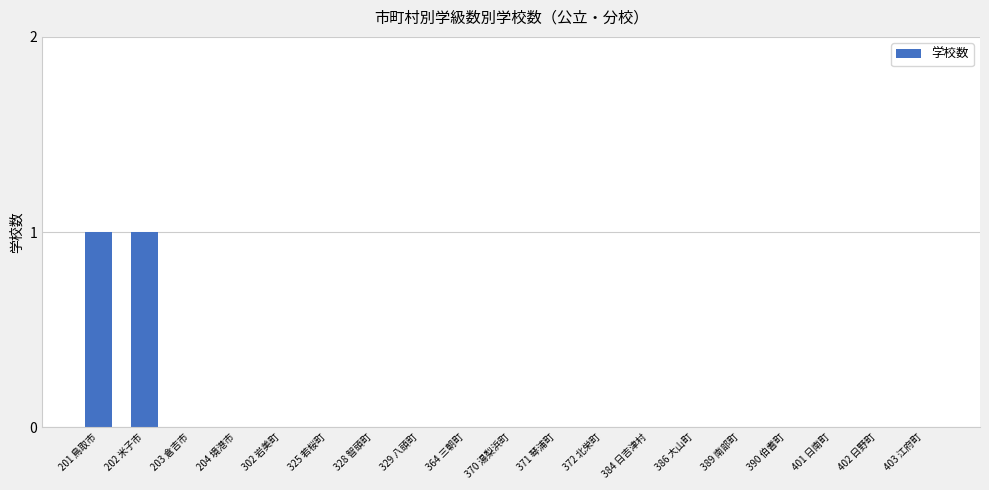

Is it true that the value at 203 倉吉市 is 0?

True